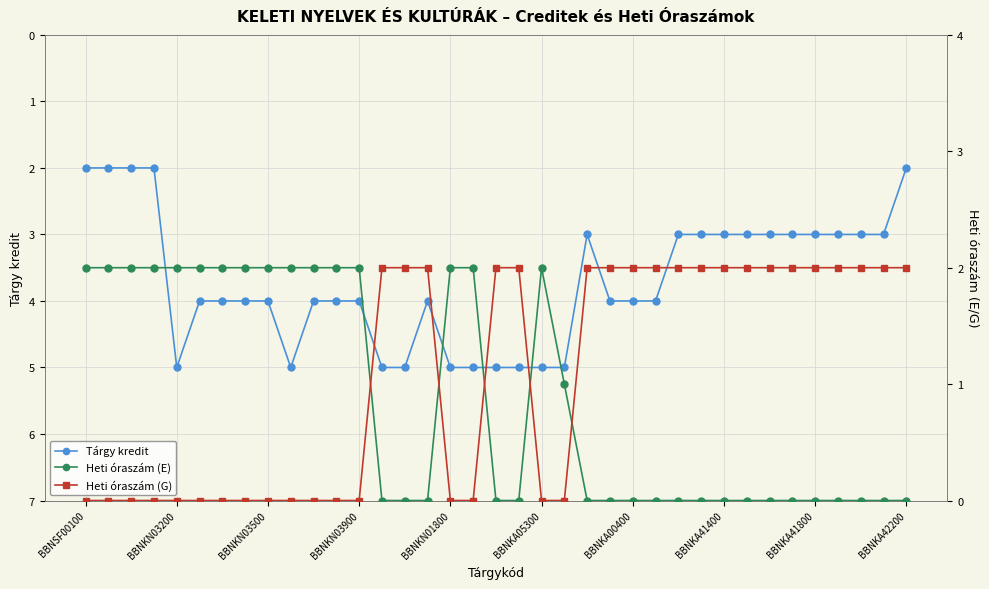

What is the highest value of the Tárgy kredit series?

5